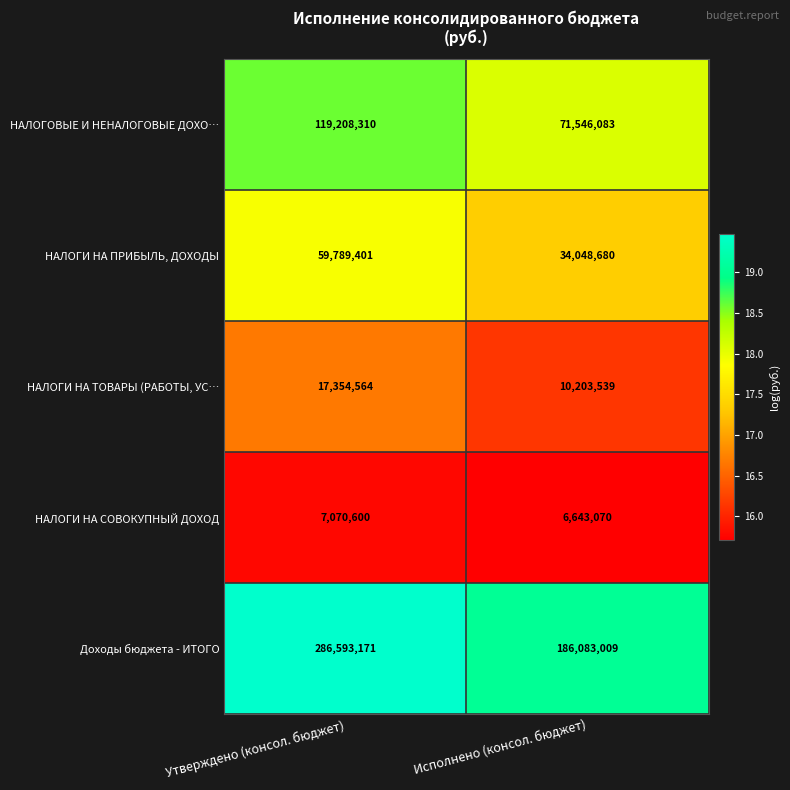

Is the value of НАЛОГИ НА СОВОКУПНЫЙ ДОХОД at Утверждено (консол. бюджет) greater than the value of Доходы бюджета - ИТОГО at Исполнено (консол. бюджет)?

No